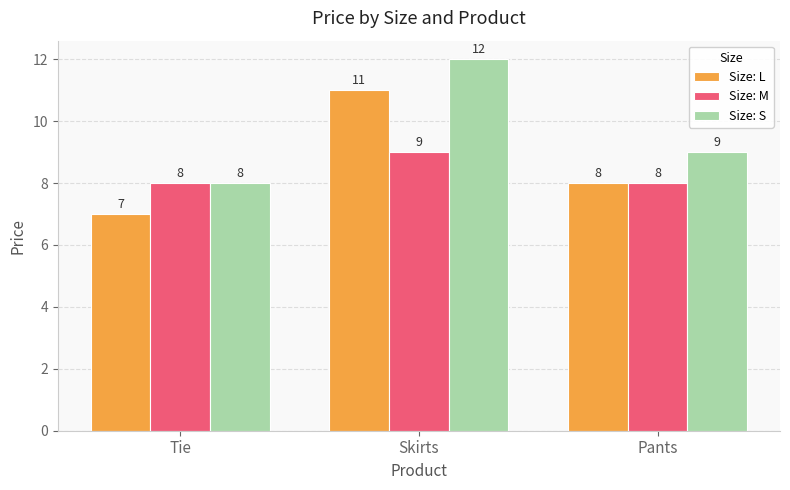

At which category is the sum across all series the highest?

Skirts